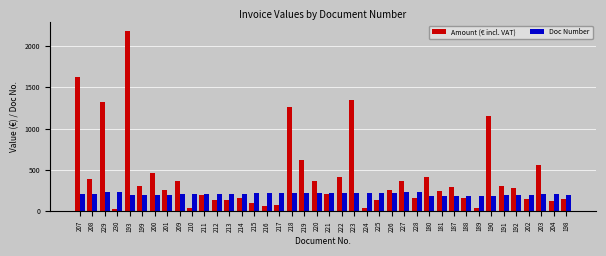

Does the chart contain stacked bars?

No